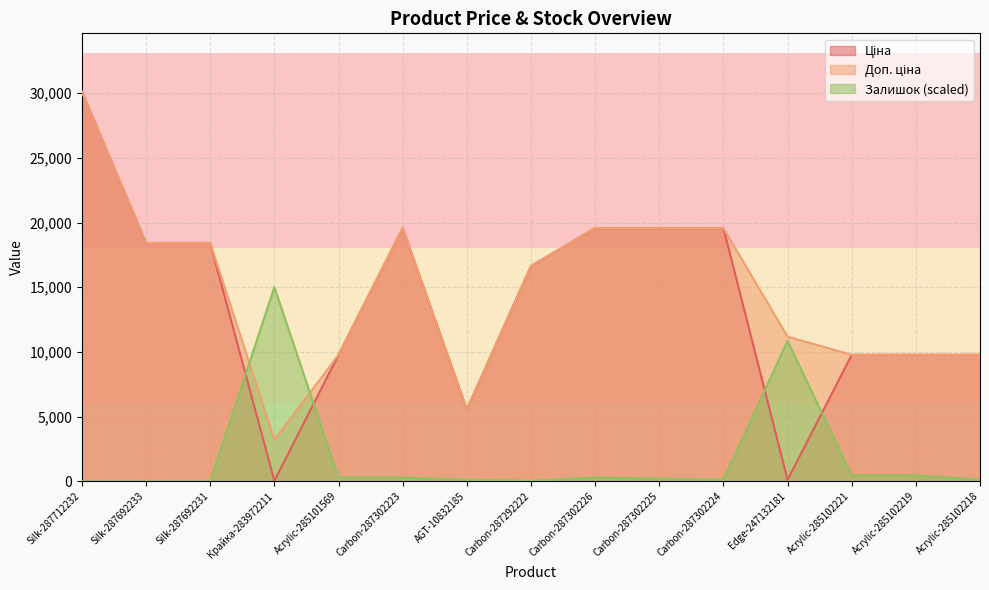

The value of Ціна at Крайка-283972211 is 32.0. True or false?

True